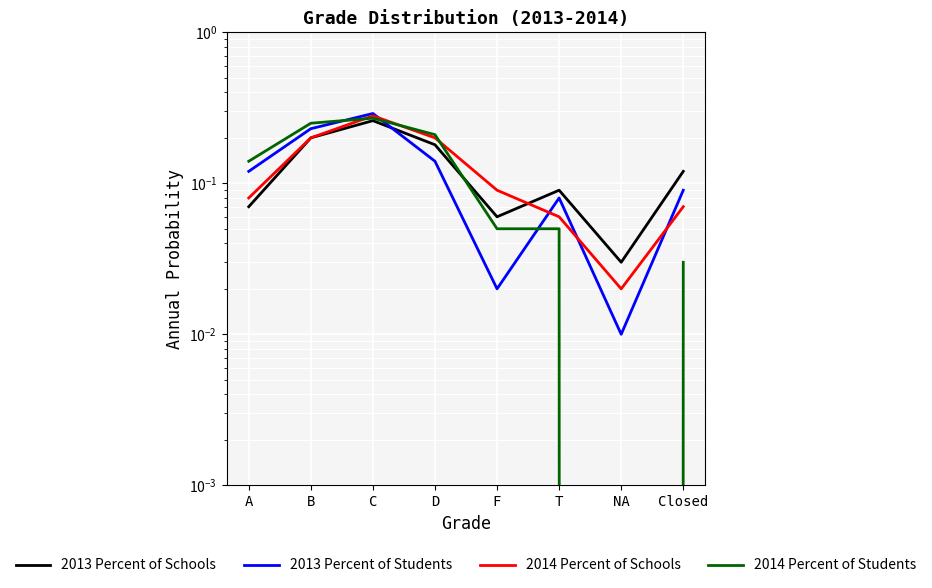

Which category has the lowest value in the 2013 Percent of Students series?

NA